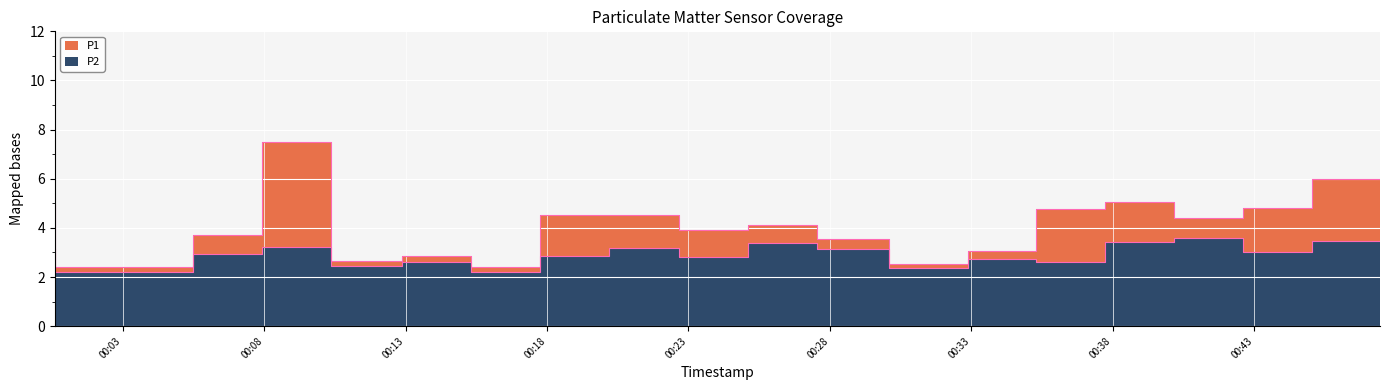

What is the difference between the highest and lowest values at 2023-05-10T00:45:02?

1.8